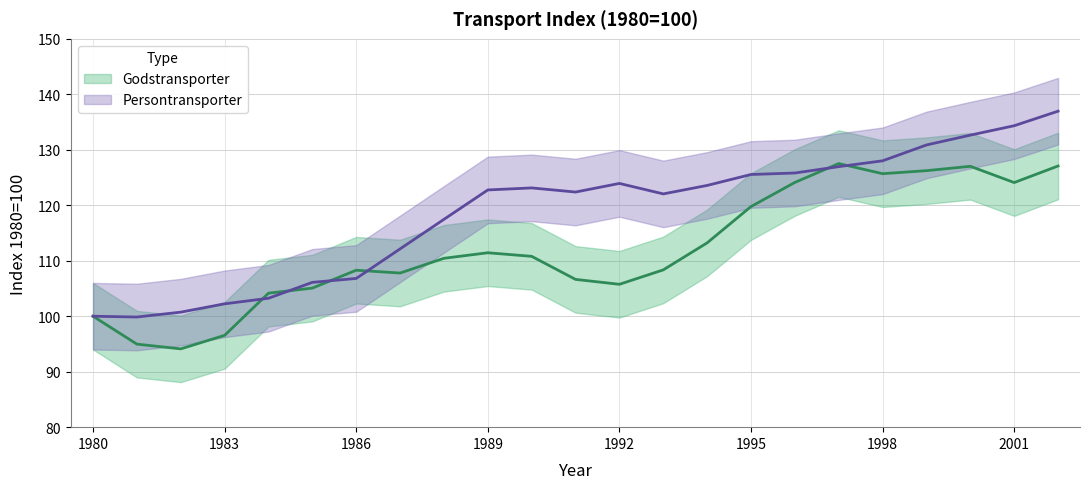

What is the sum of the Godstransporter values at 1988 and 1994?

223.7